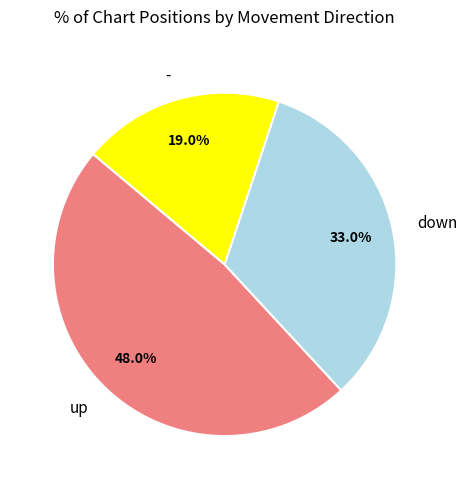

To the nearest percent, what is the average slice percentage?

33%